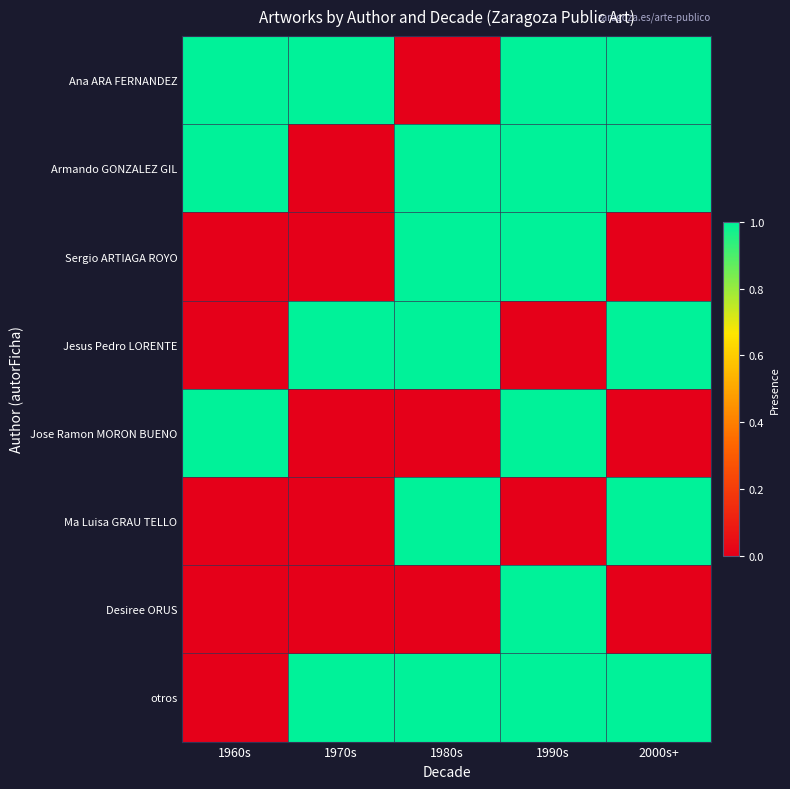

Which has a higher value, 1990s or 2000s+?

1990s